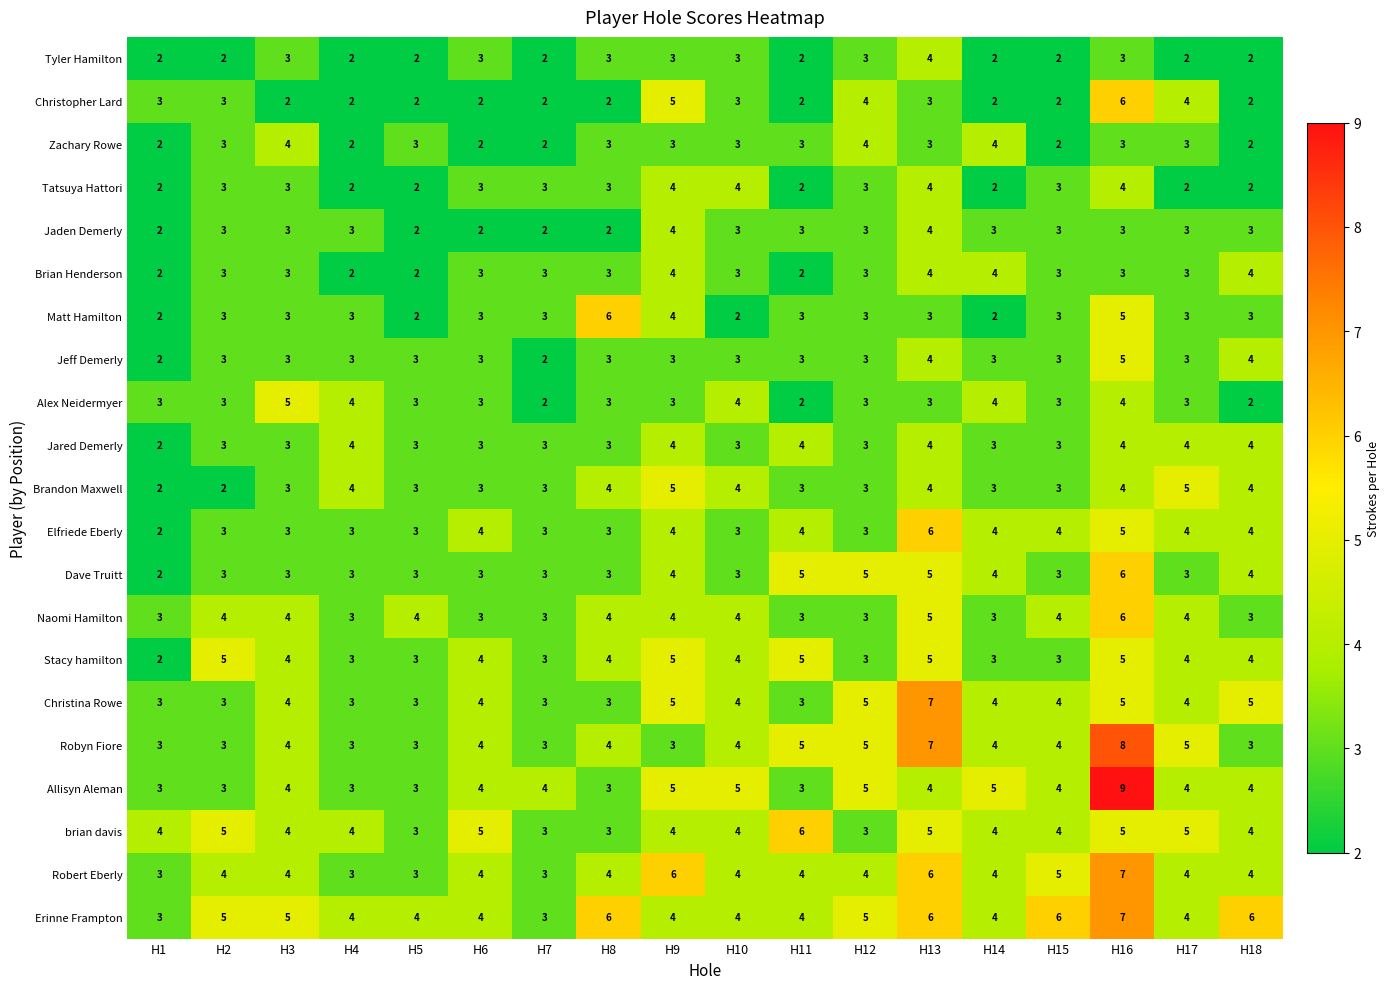

At how many categories does at least one series exceed 2?

18